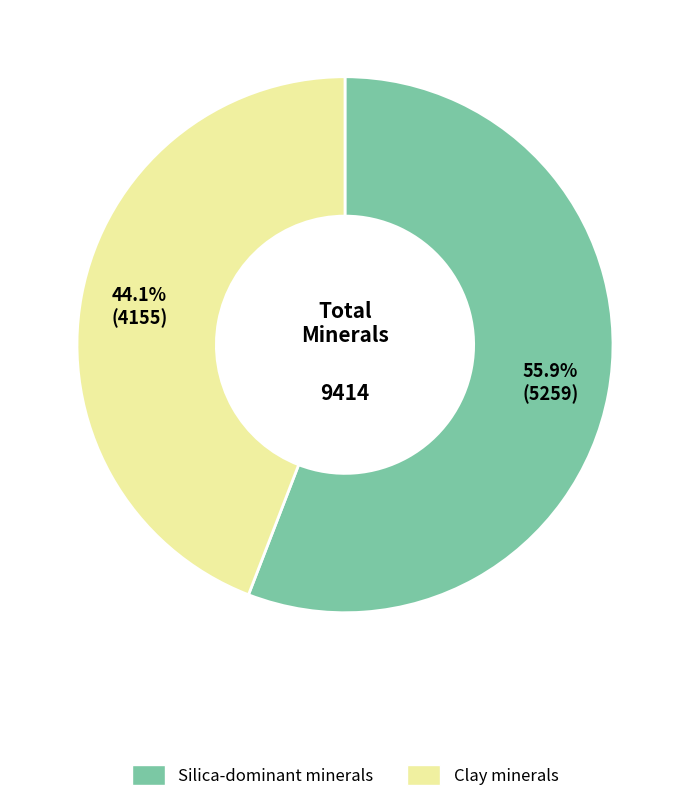

Does any single category account for the majority?

Yes